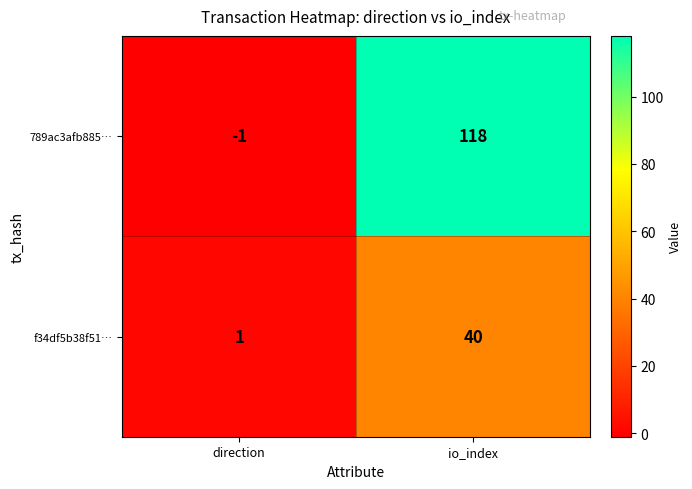

Reading right to left, what are all the values shown in this chart?

789ac3afb885…: 118	-1
f34df5b38f51…: 40	1